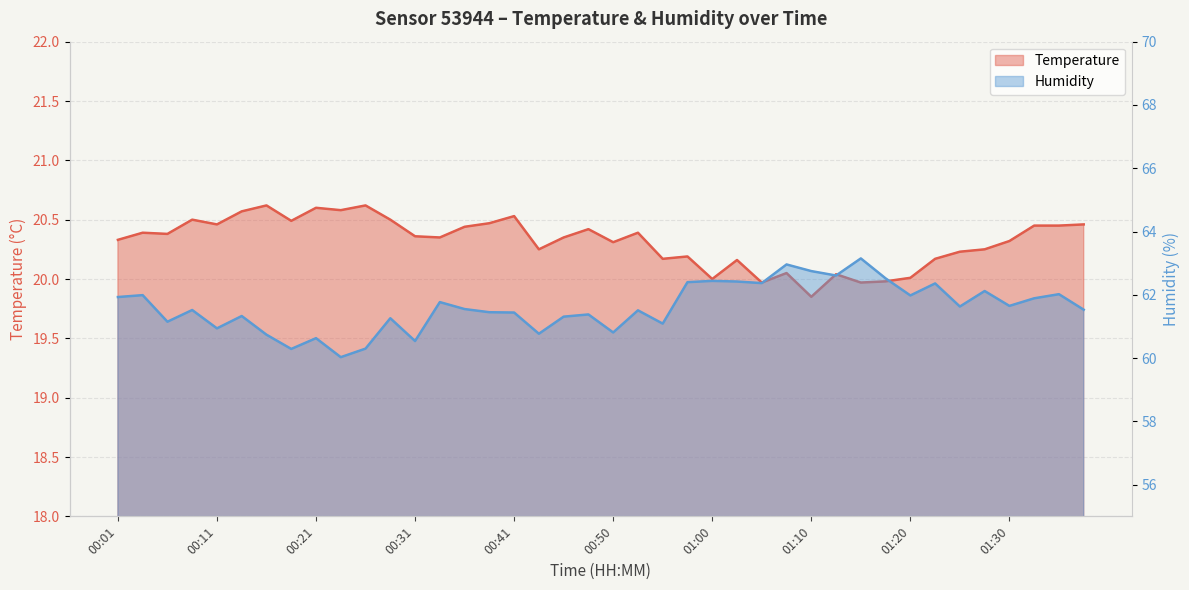

Where does the humidity series first go above 61?

00:01